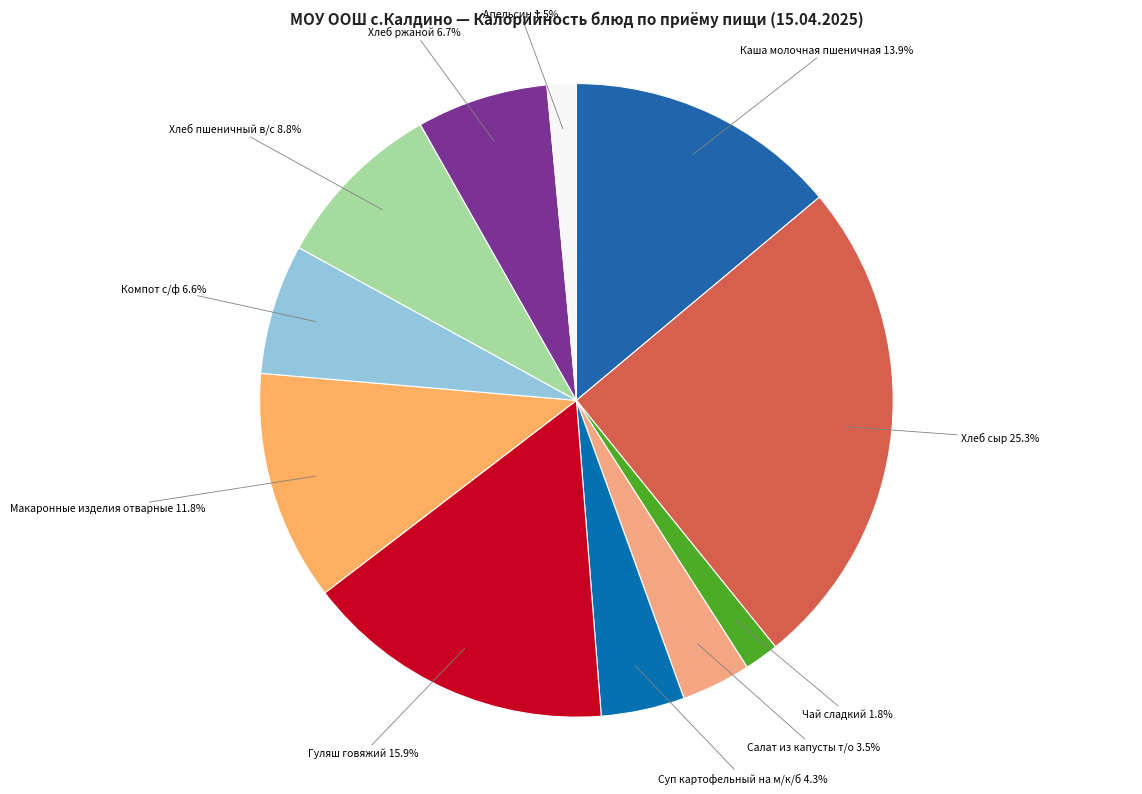

How many segments does this pie chart have?

11